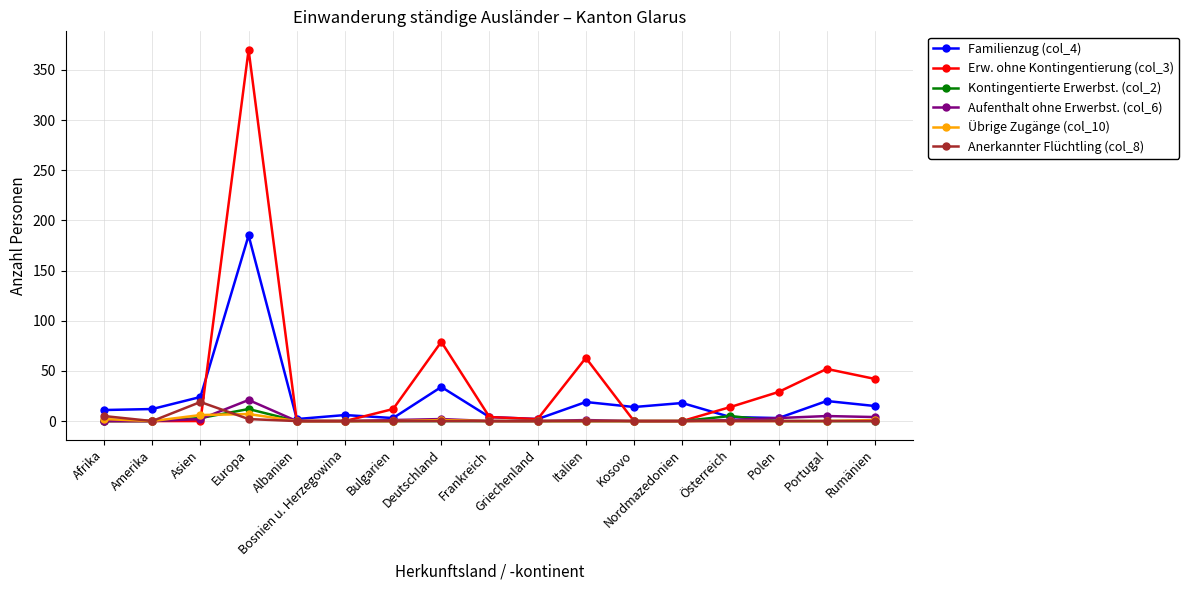

What position from the left is Asien?

3